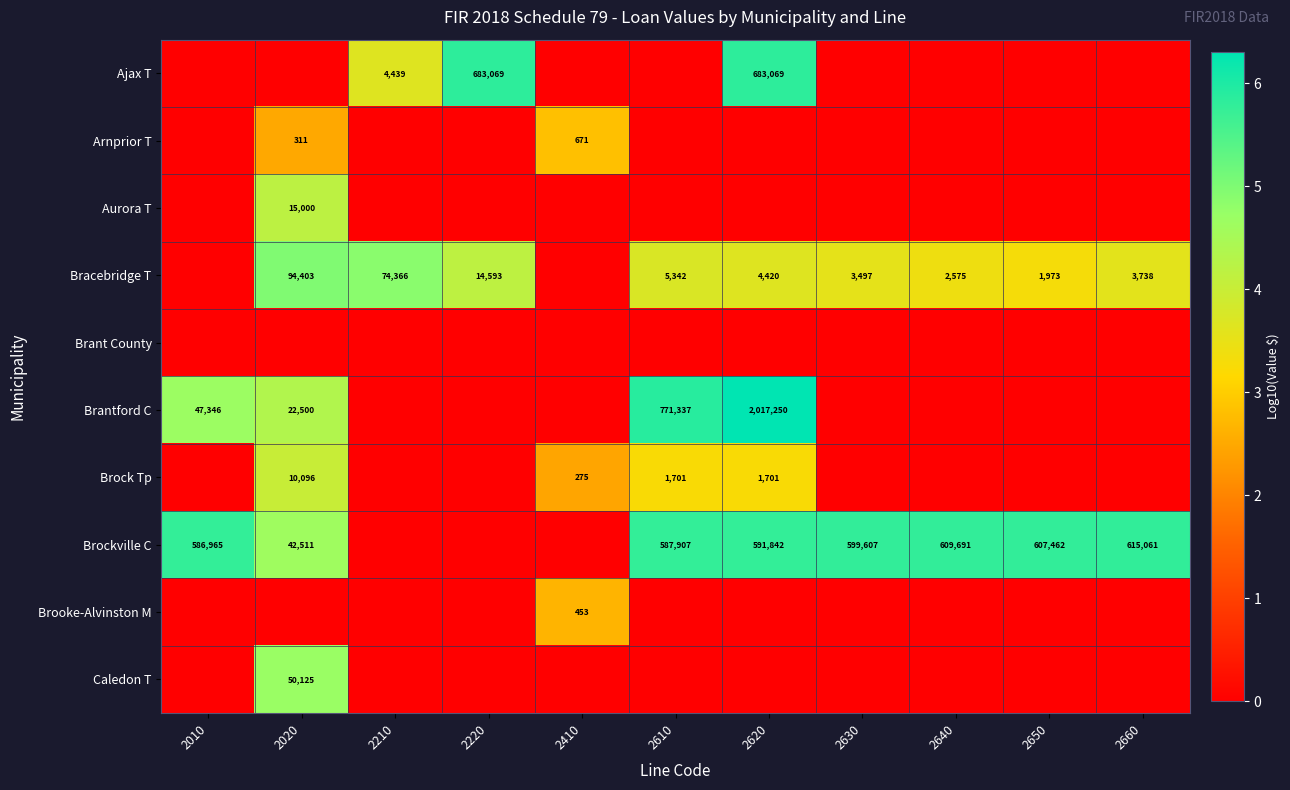

True or false: Brooke-Alvinston M has a value of 261 at 2410.

False